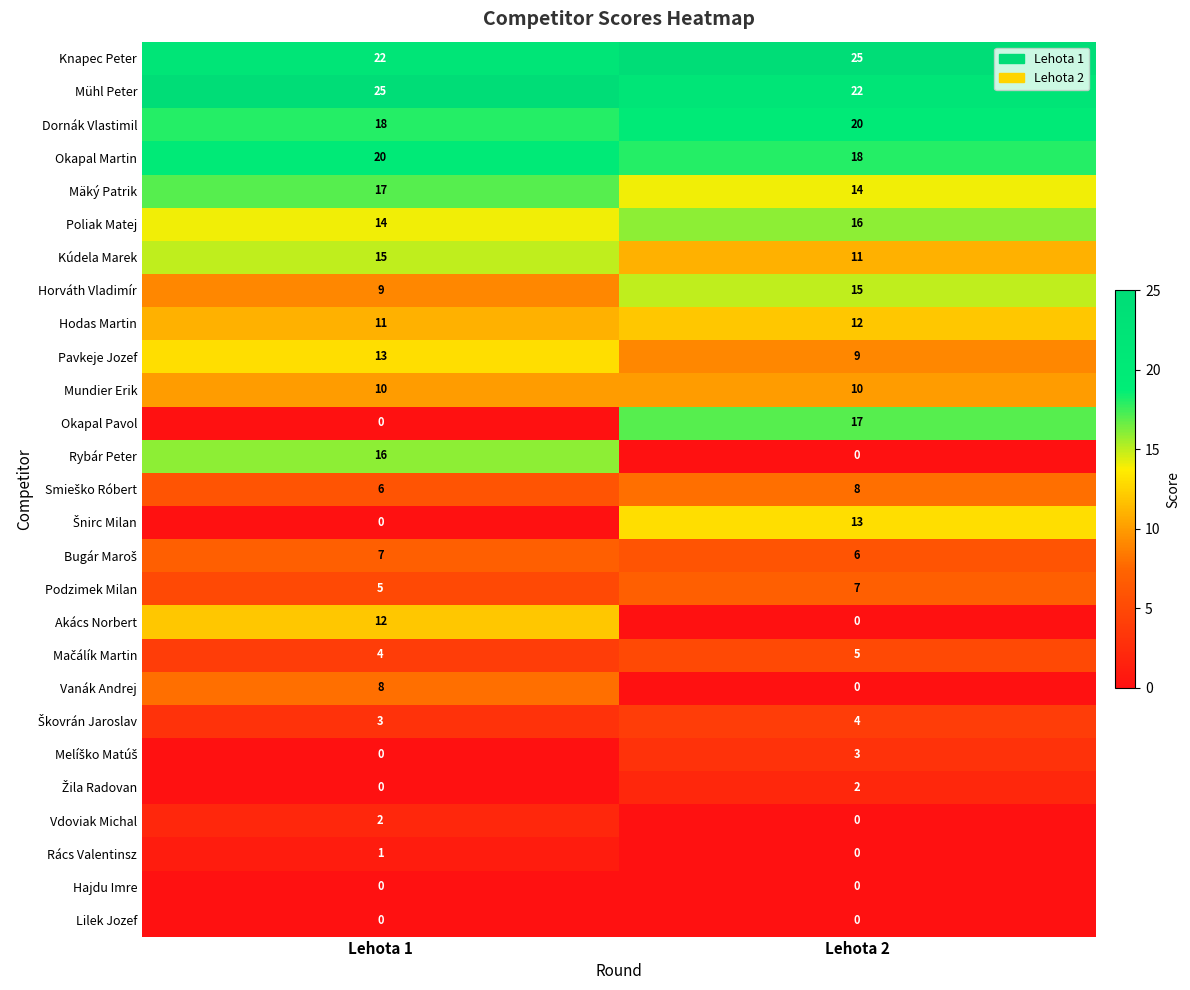

What is the maximum value shown in the chart?

25